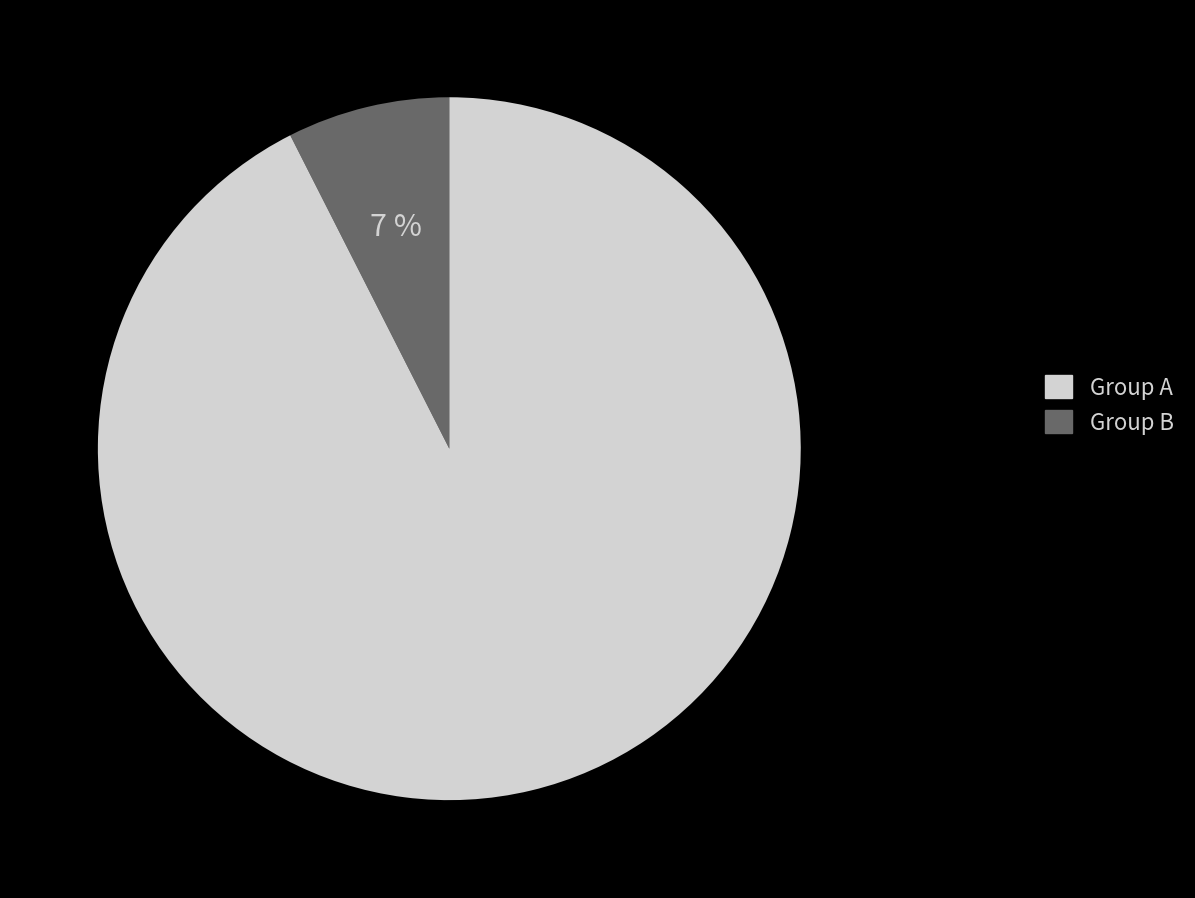

What is the smallest slice in the pie chart?

Group A